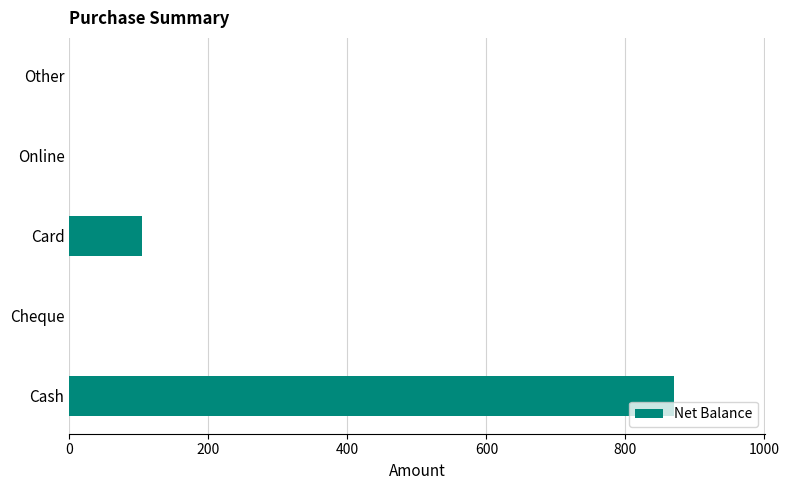

Count the number of values greater than 0.

2